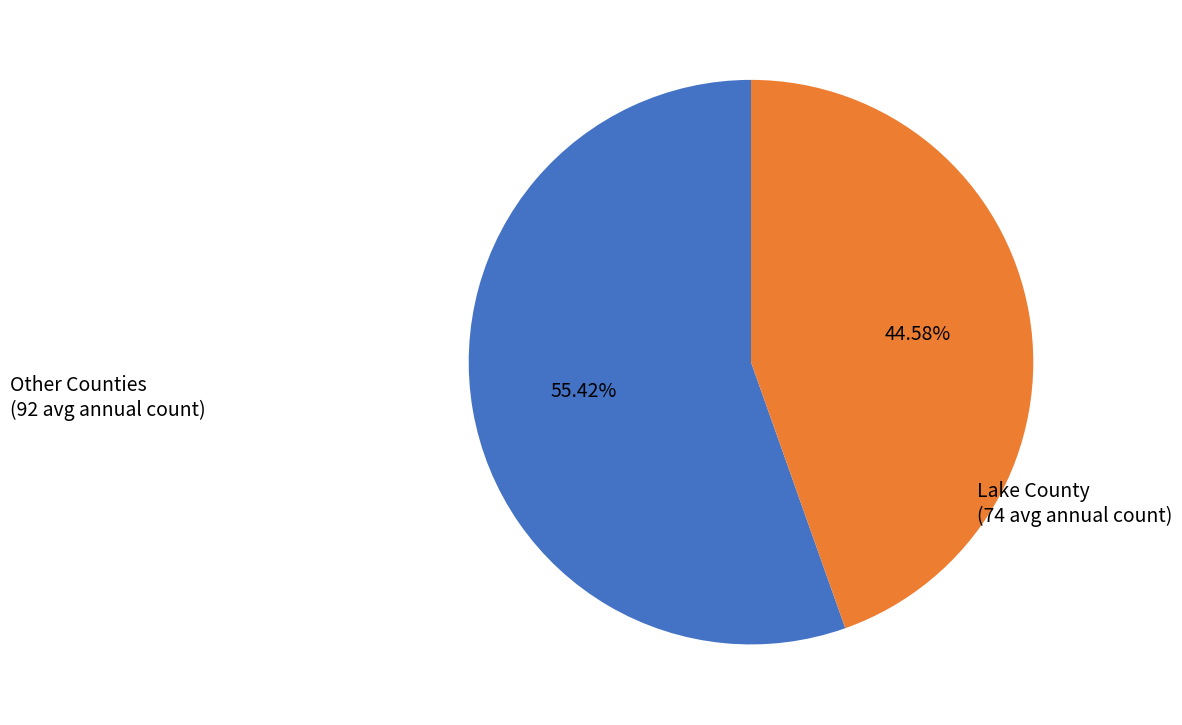

Is there any slice that represents more than half of the pie?

Yes